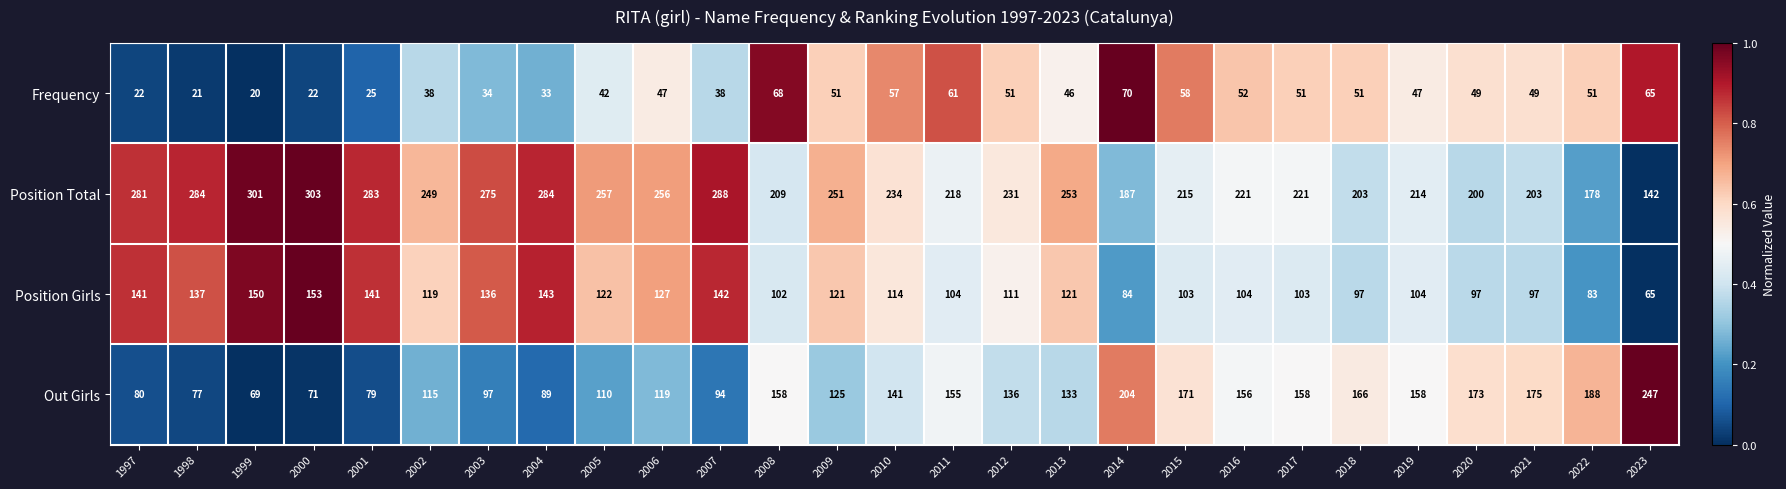

Between 2011 and 2023, which series saw the biggest shift?

Out Girls